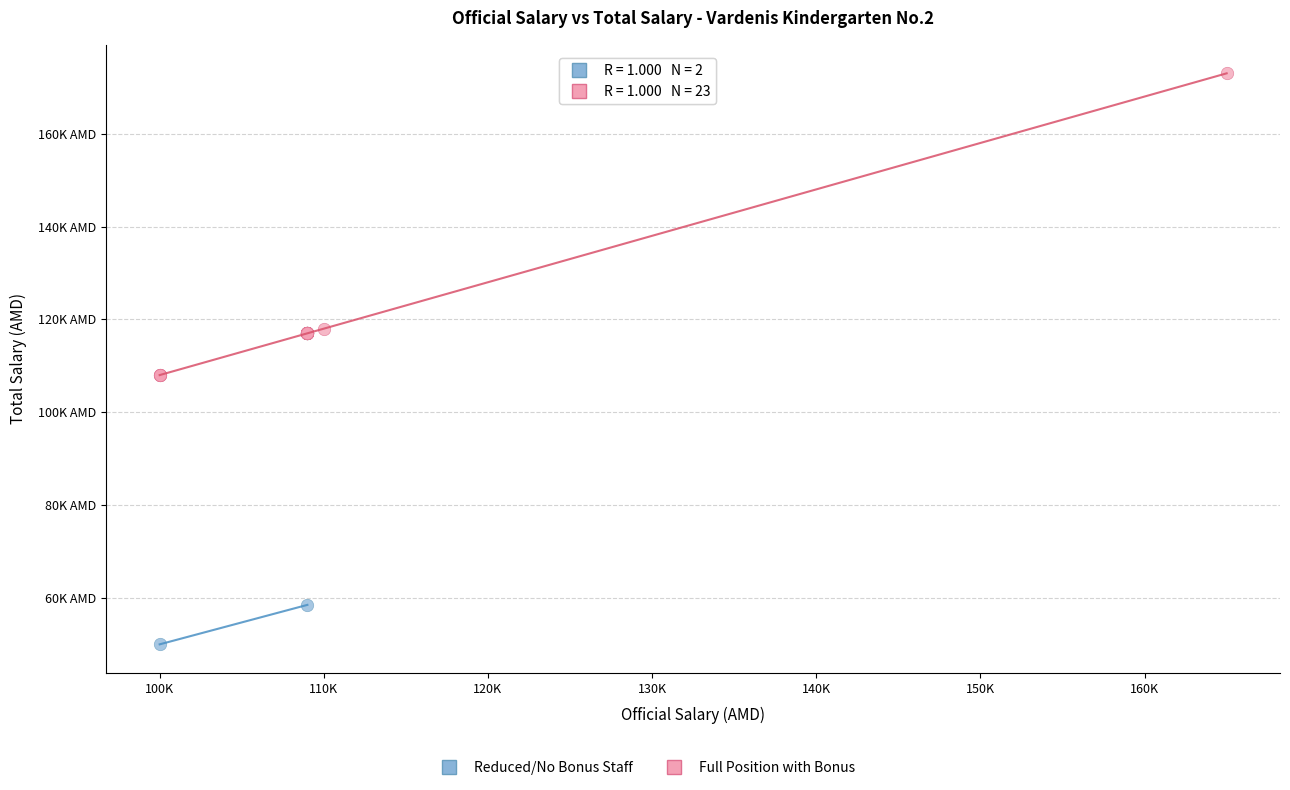

Which series reaches the minimum Y coordinate?

Reduced/No Bonus Staff